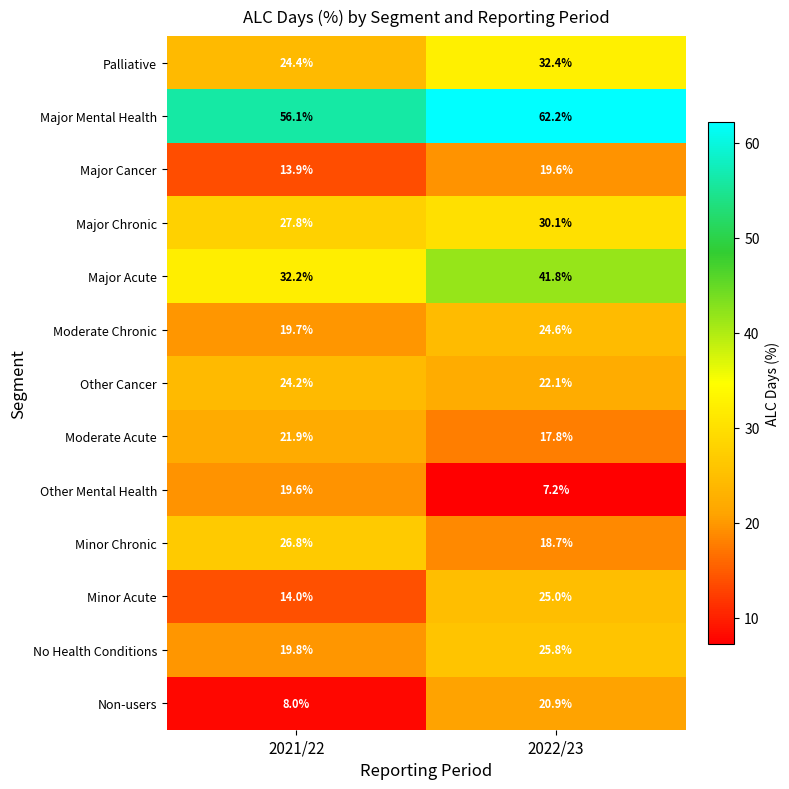

At which label does Palliative reach its minimum?

2021/22